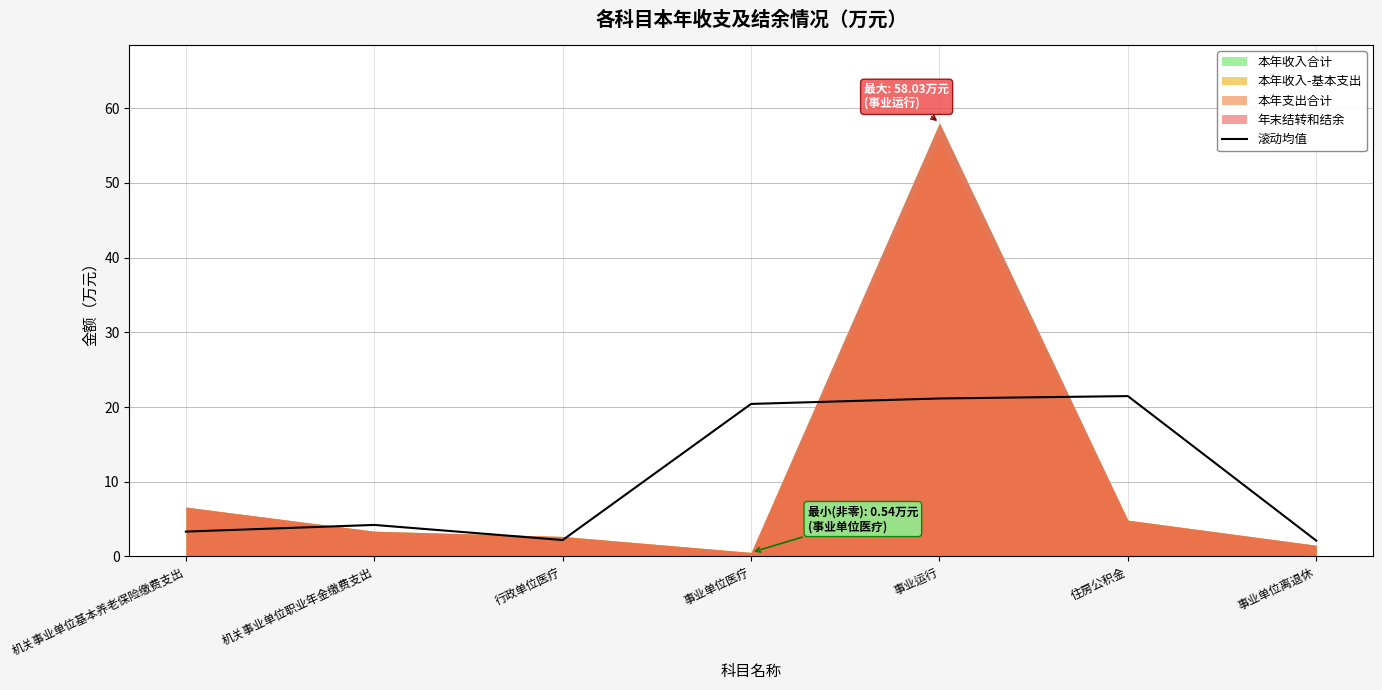

Is it true that the value at 事业单位医疗 is 4.8?

False